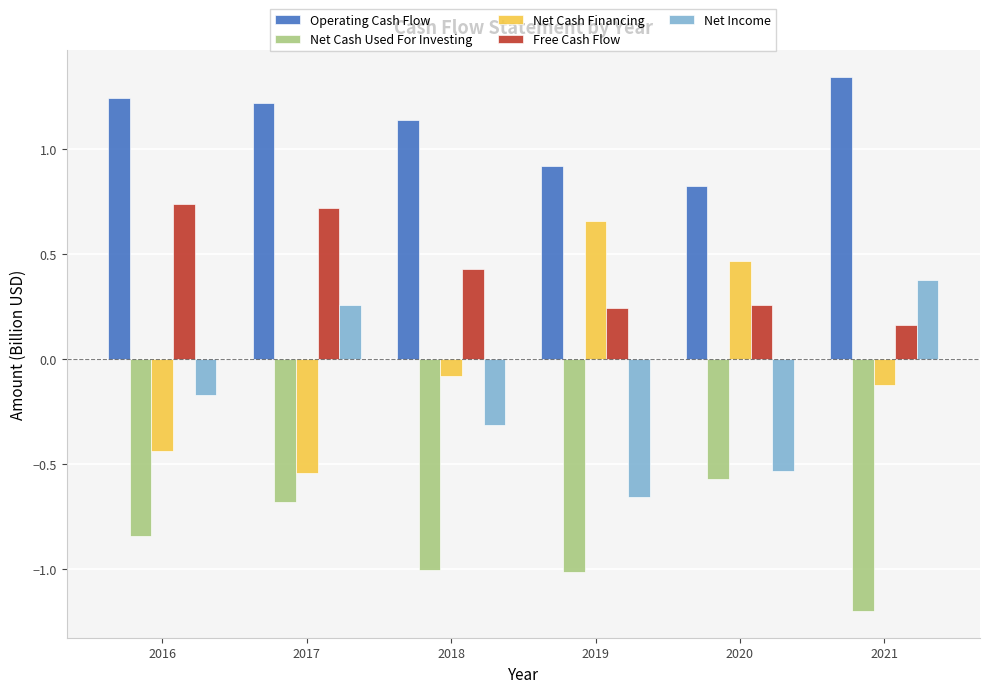

What is the difference between the Net Cash Financing values at 2016 and 2017?

0.1